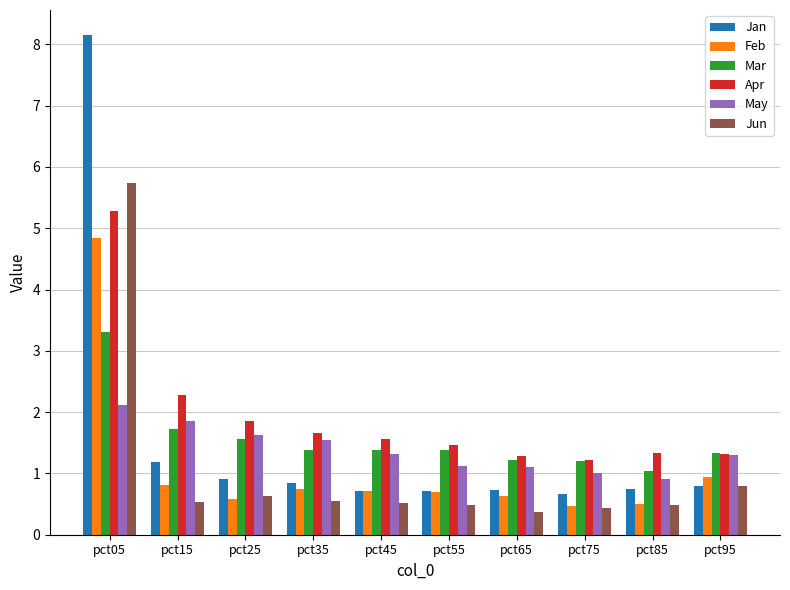

Which series has the largest total across all categories?

Apr